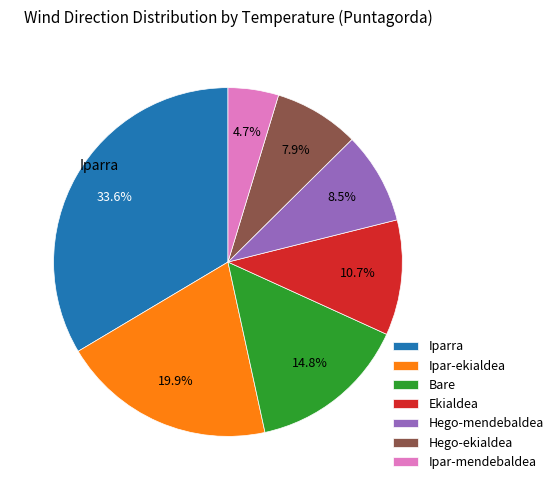

Rank the categories by value from highest to lowest.

Iparra, Ipar-ekialdea, Bare, Ekialdea, Hego-mendebaldea, Hego-ekialdea, Ipar-mendebaldea